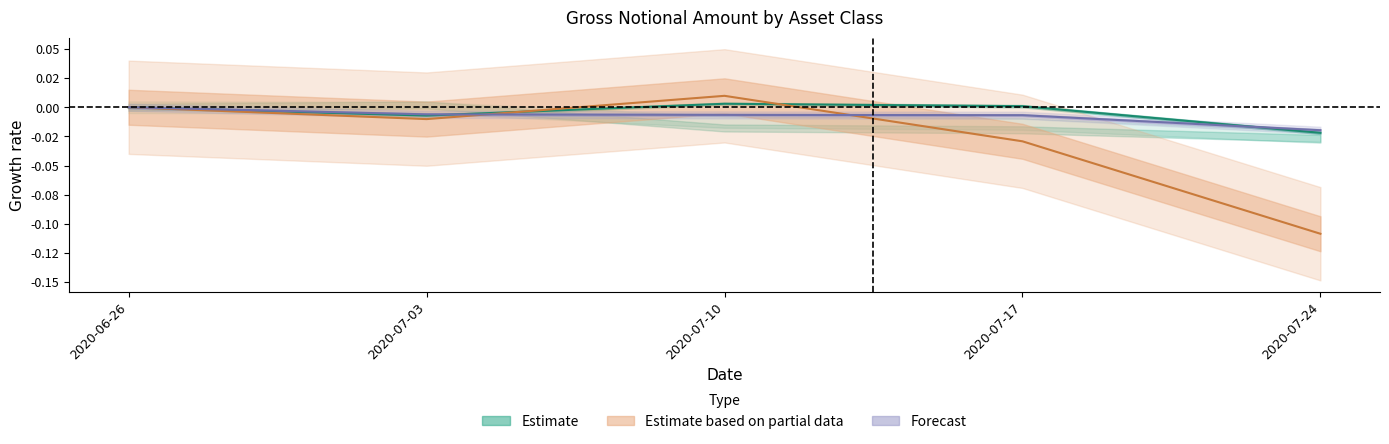

The TOTAL series shows -0.0 at 2020-07-24. True or false?

False